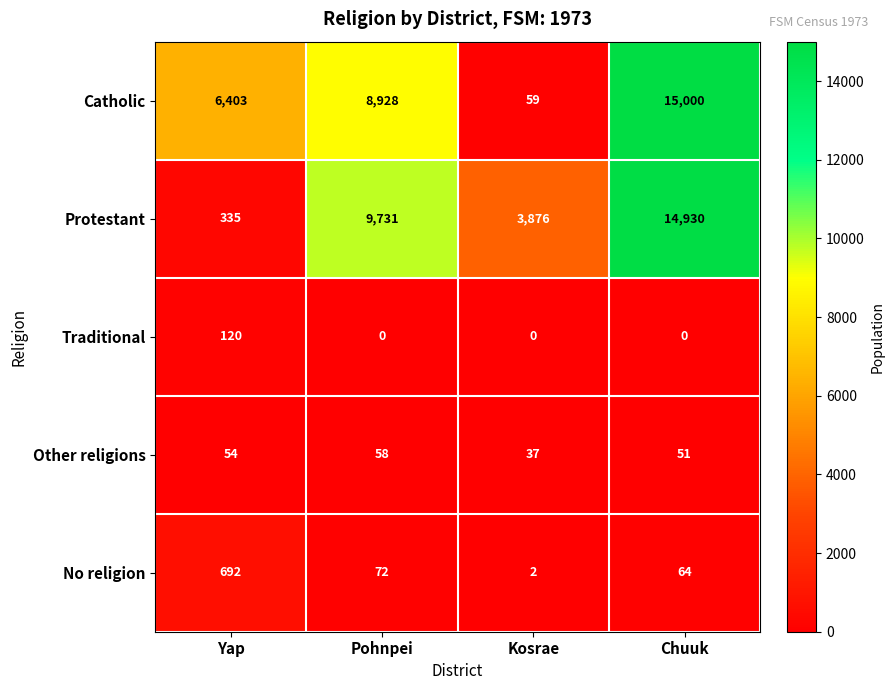

Rank the series by their maximum value, from lowest to highest.

Other religions, Traditional, No religion, Protestant, Catholic